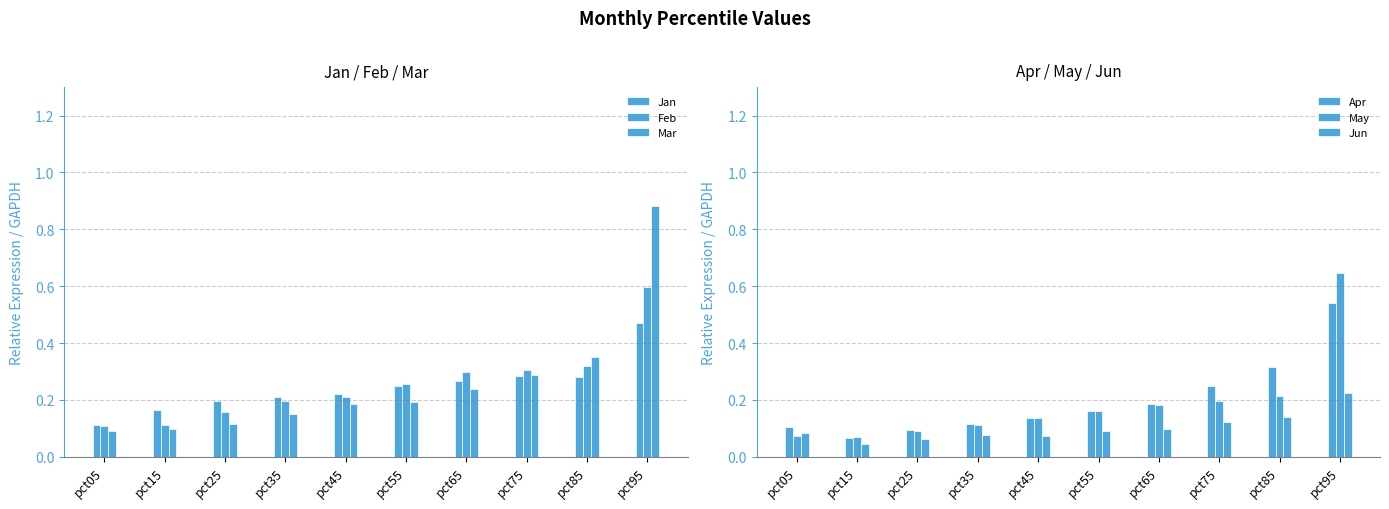

Does the chart contain stacked bars?

No